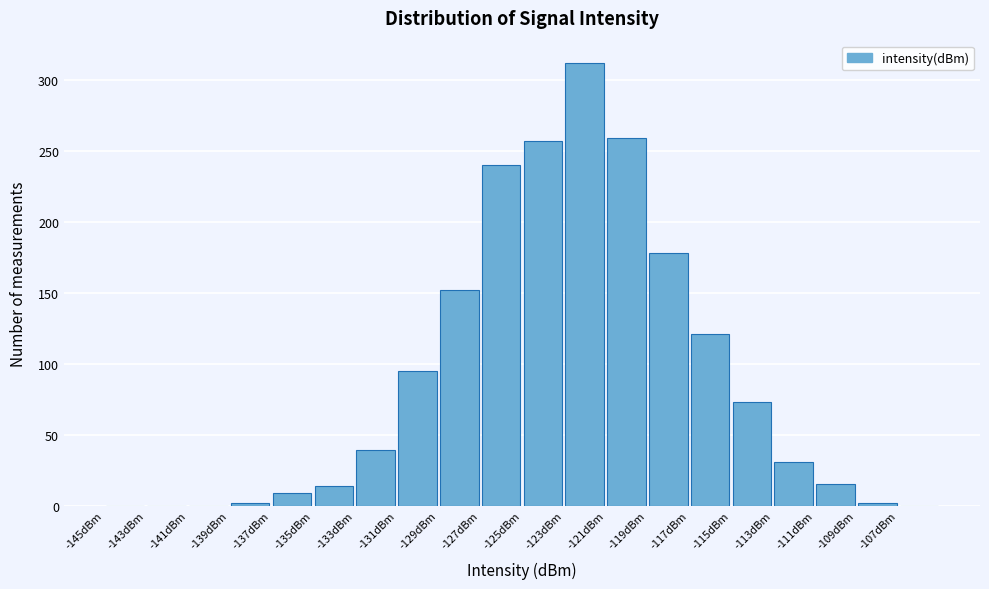

Reading left to right, list every bar in this chart as the range it spans on the x-axis followed by its height. The values are not printed on the chart, so give them approximately, as read against the axis.

-145 to -143: 0
-143 to -141: 0
-141 to -139: 0
-139 to -137: under 5
-137 to -135: 10
-135 to -133: 15
-133 to -131: 40
-131 to -129: 95
-129 to -127: 150
-127 to -125: 240
-125 to -123: 255
-123 to -121: 310
-121 to -119: 260
-119 to -117: 180
-117 to -115: 120
-115 to -113: 75
-113 to -111: 30
-111 to -109: 15
-109 to -107: under 5
-107 to -105: 0